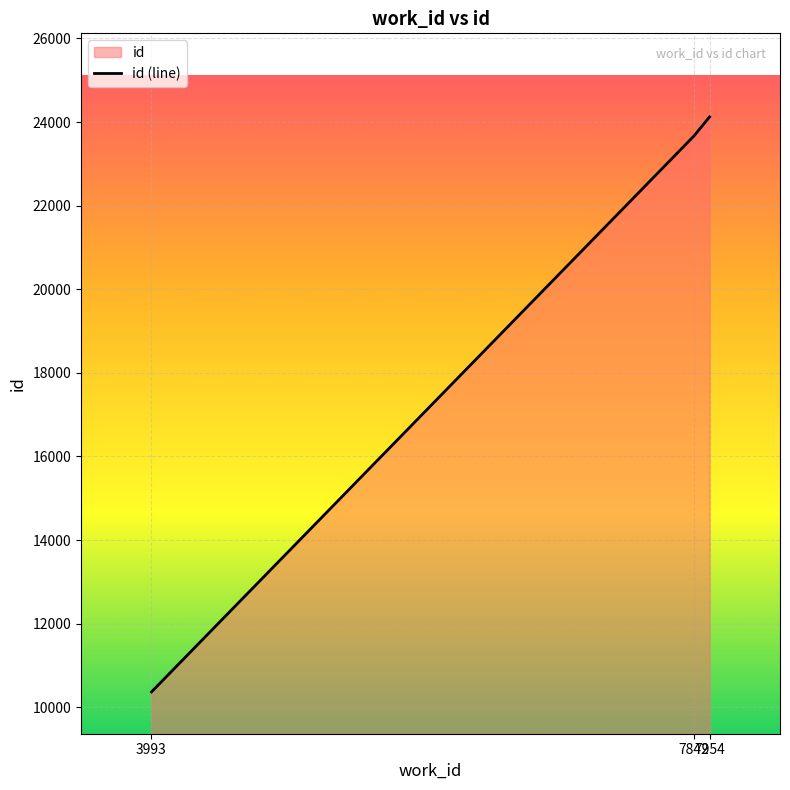

Where does the data first go above 23662?

7954